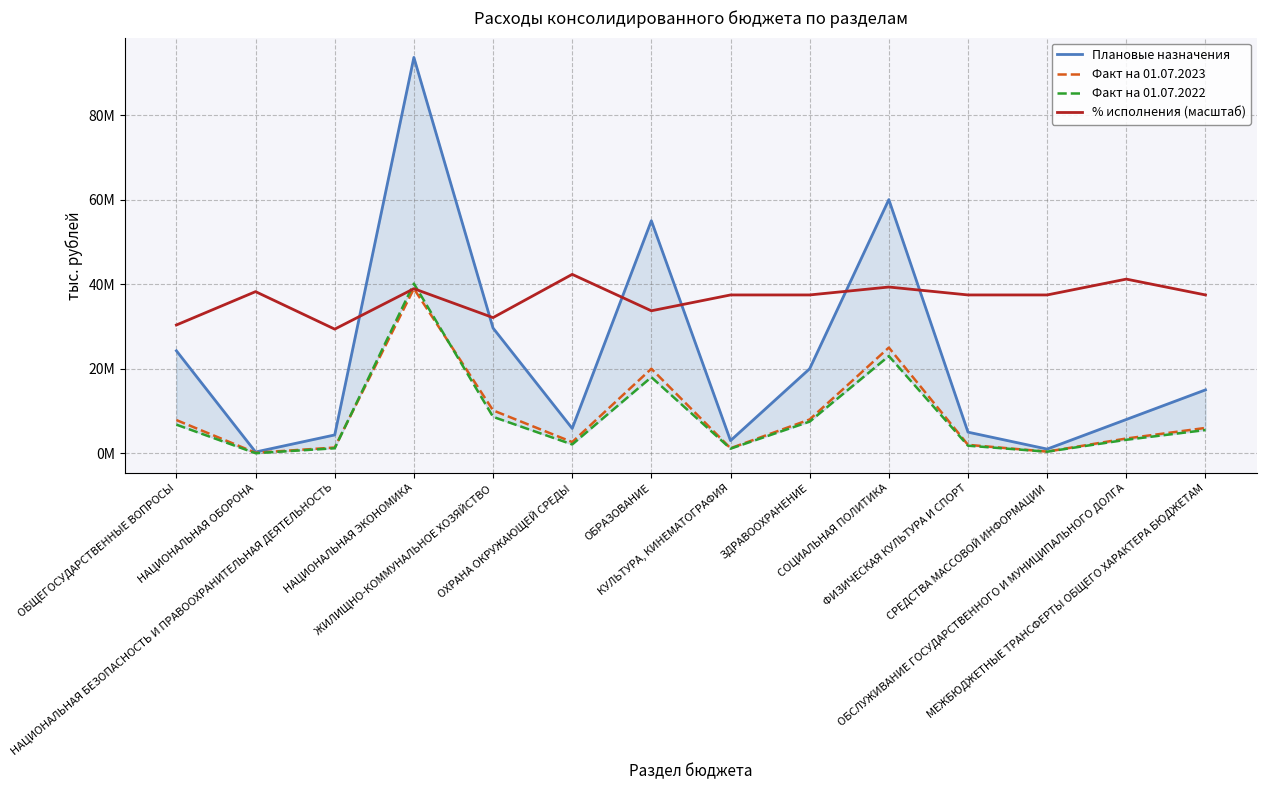

Reading left to right, list all the values displayed in this chart.

Плановые назначения: 24245746.6	309397.7	4342100.3	93621887.2	29621708.9	5881830.1	55000000.0	3000000.0	20000000.0	60000000.0	5000000.0	1000000.0	8000000.0	15000000.0
Факт на 01.07.2023: 7858162.2	126348.0	1361942.4	38928791.1	10153252.8	2658582.1	20000000.0	1200000.0	8000000.0	25000000.0	2000000.0	400000.0	3500000.0	6000000.0
Факт на 01.07.2022: 6778974.7	25177.4	1191978.1	40129944.8	8622448.4	2095731.1	18000000.0	1100000.0	7500000.0	23000000.0	1800000.0	380000.0	3200000.0	5500000.0
% исполнения (масштаб): 30343300.3	38232137.1	29365423.5	38928791.1	32090204.4	42317011.3	33703879.4	37448754.9	37448754.9	39321192.6	37448754.9	37448754.9	41193630.4	37448754.9